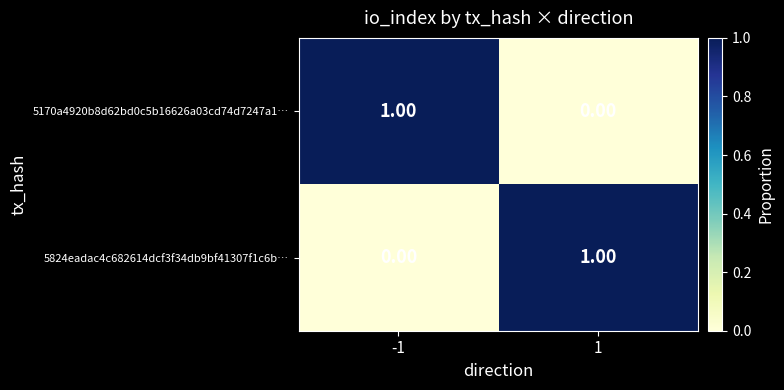

List the labels in order of 5170a4920b8d62bd0c5b16626a03cd74d7247a1… value, largest first.

-1, 1